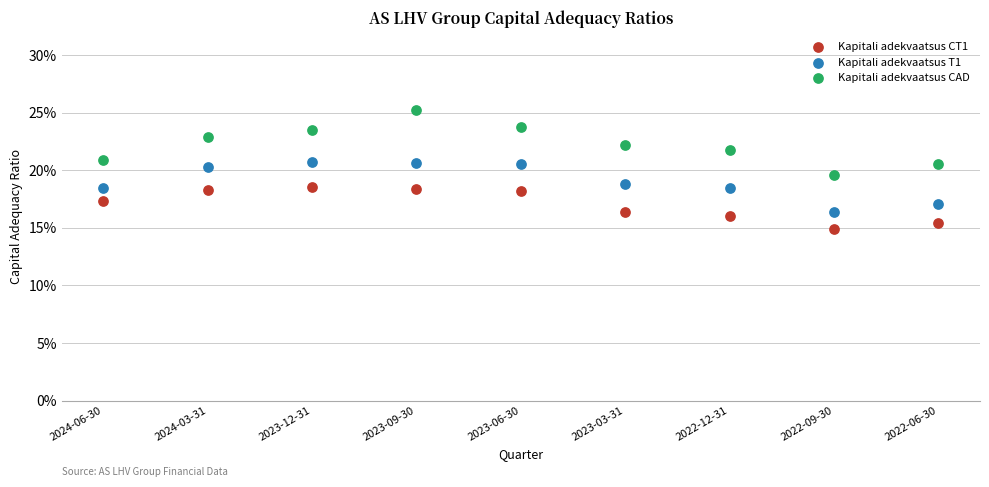

What are all the series names shown in the legend?

Kapitali adekvaatsus CT1, Kapitali adekvaatsus T1, Kapitali adekvaatsus CAD